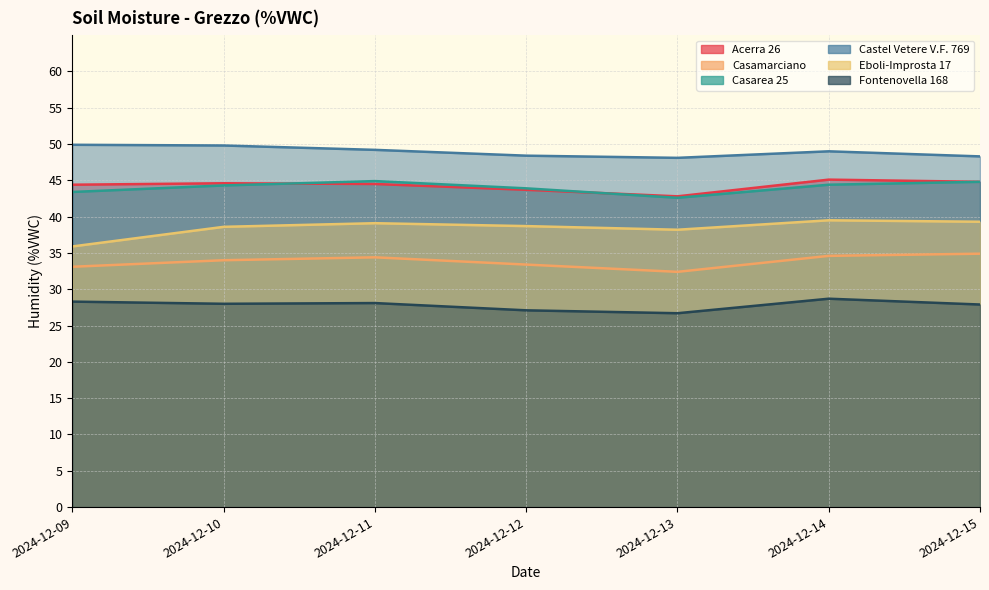

List the series in order of their peak value, highest first.

Castel Vetere V.F. 769, Acerra 26, Casarea 25, Eboli-Improsta 17, Casamarciano, Fontenovella 168